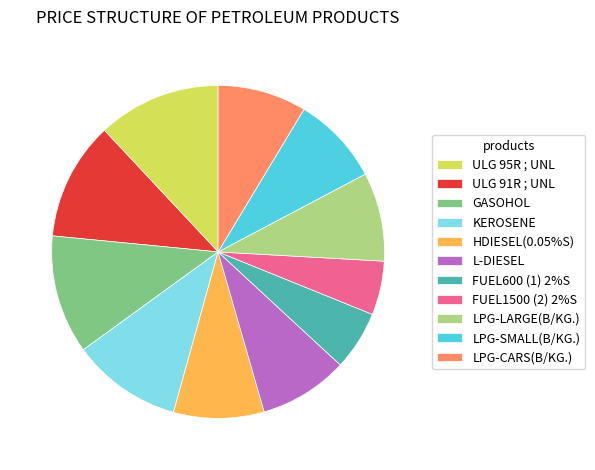

Does ULG 91R ; UNL account for over 50% of the chart?

No